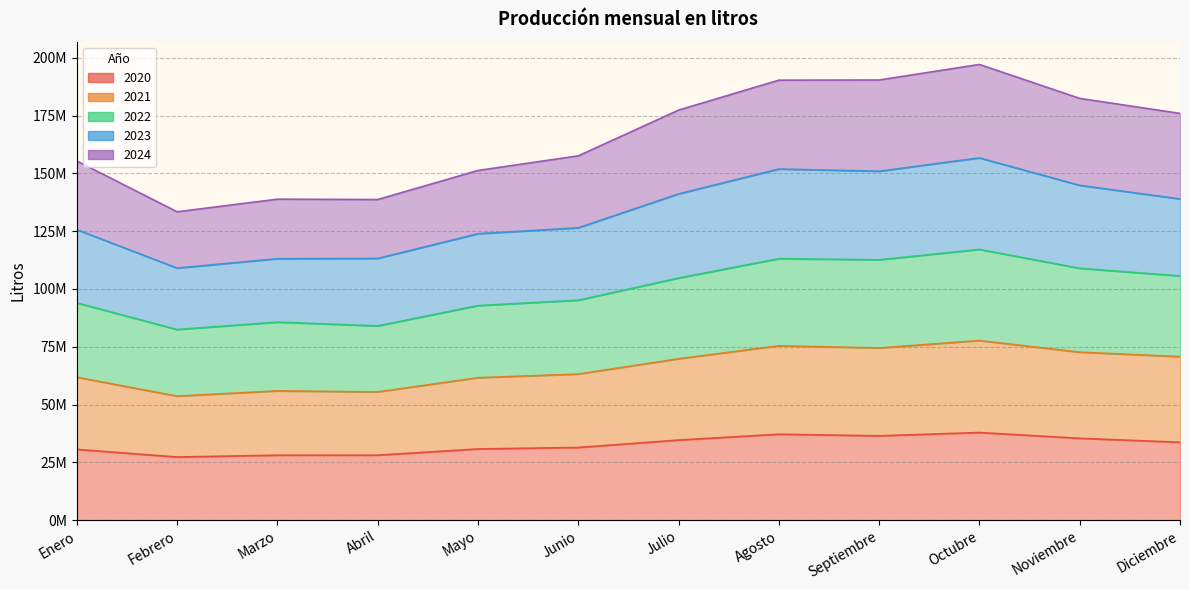

How many lines are shown in the chart?

5